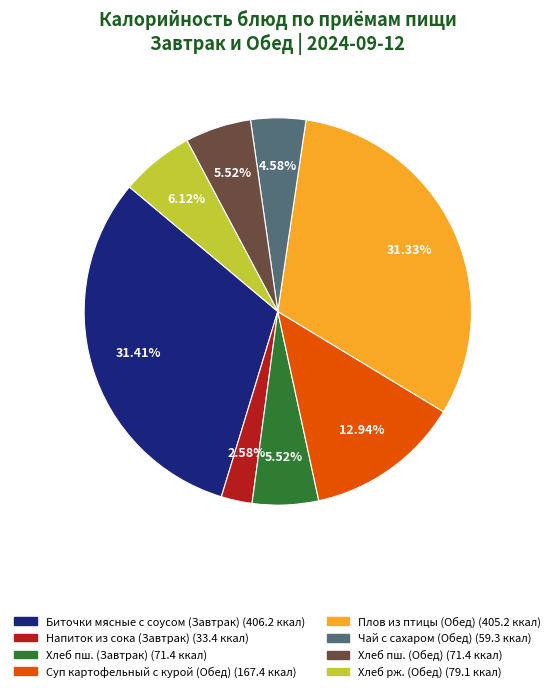

Does any single category account for the majority?

No